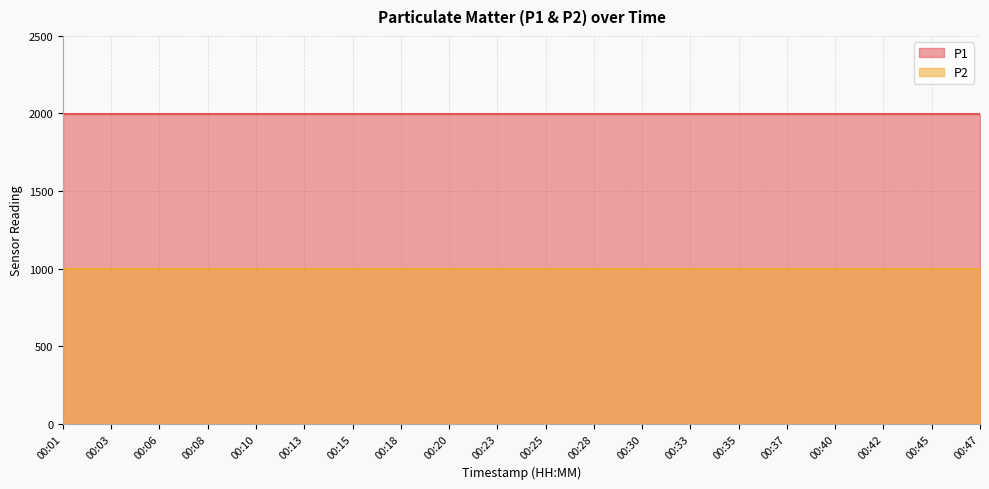

Reading left to right, extract all data points from this chart.

P1: 1999.9	1999.9	1999.9	1999.9	1999.9	1999.9	1999.9	1999.9	1999.9	1999.9	1999.9	1999.9	1999.9	1999.9	1999.9	1999.9	1999.9	1999.9	1999.9	1999.9
P2: 999.9	999.9	999.9	999.9	999.9	999.9	999.9	999.9	999.9	999.9	999.9	999.9	999.9	999.9	999.9	999.9	999.9	999.9	999.9	999.9